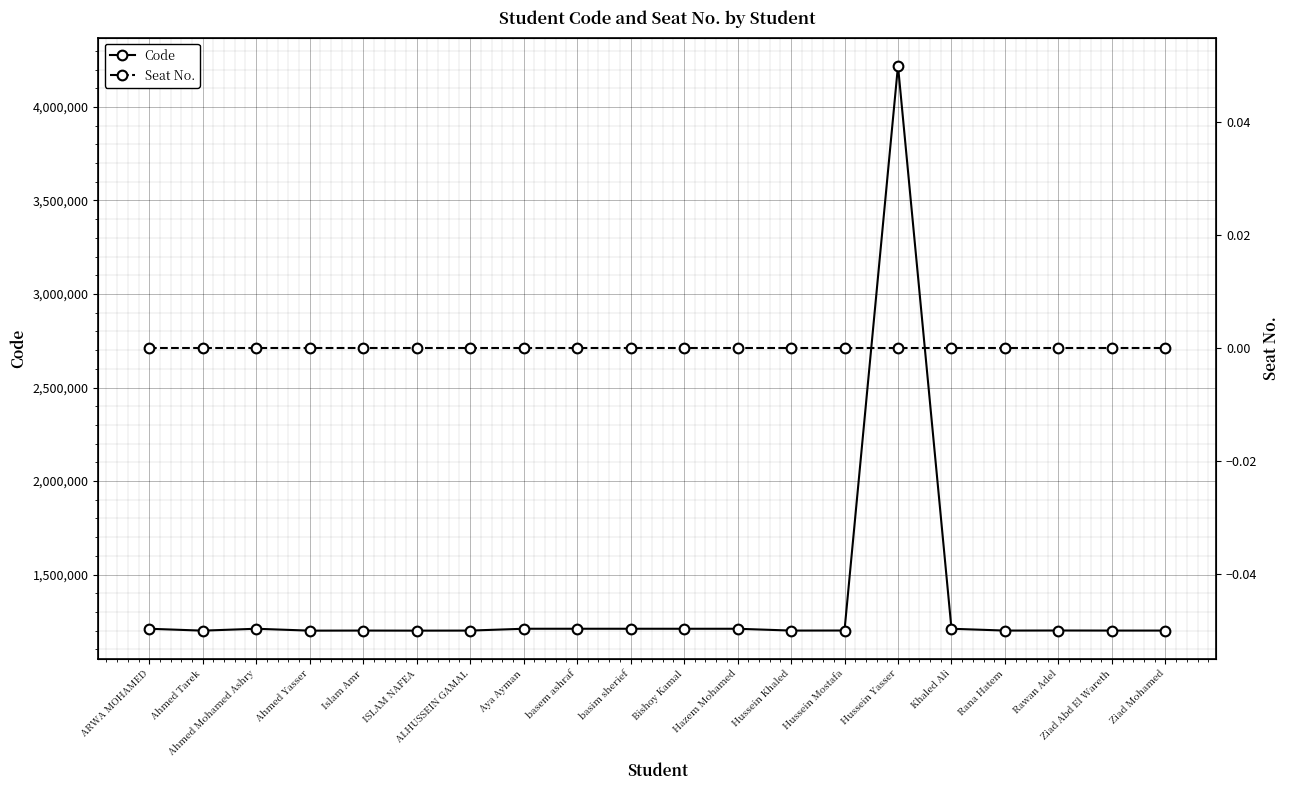

True or false: Seat No. has more than 2 points higher than both neighbors.

False